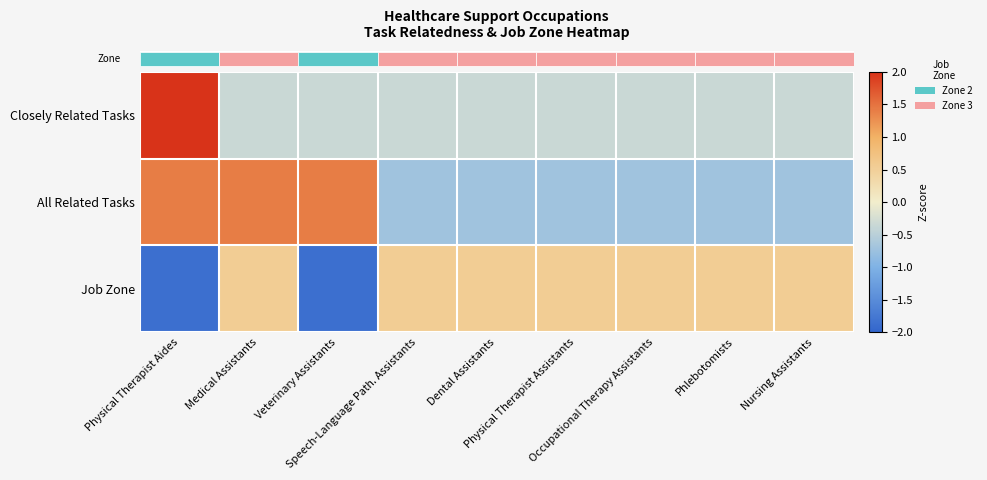

What is the difference between the highest and lowest values at Dental Assistants?

1.2